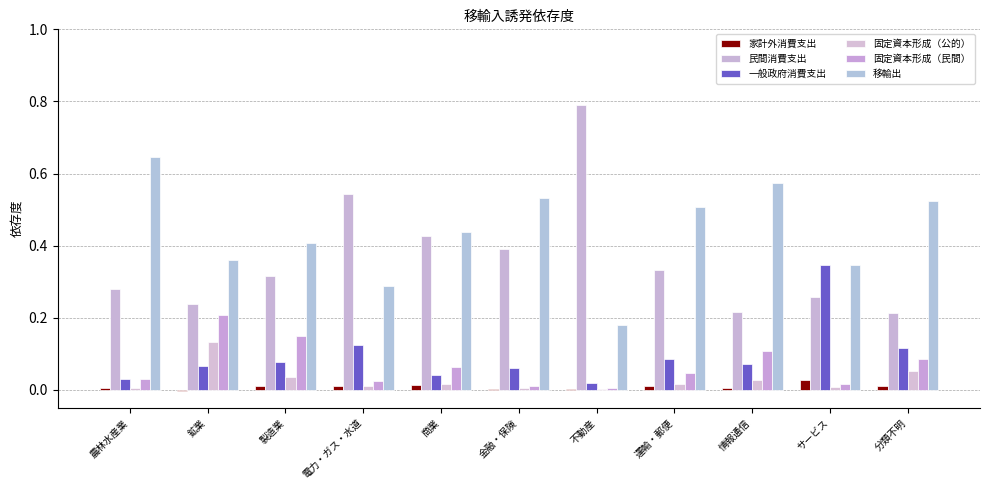

Rank the series by their maximum value, from highest to lowest.

民間消費支出, 移輸出, 一般政府消費支出, 固定資本形成（民間）, 固定資本形成（公的）, 家計外消費支出